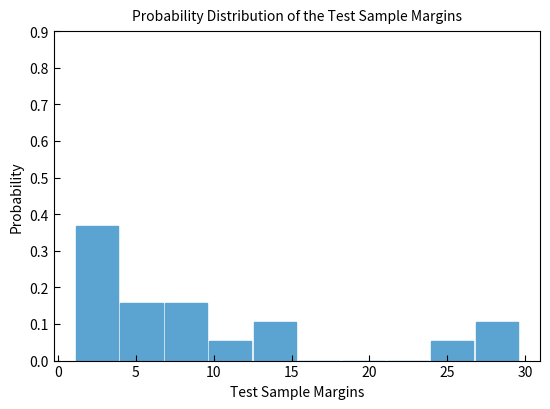

Reading left to right, transcribe this chart: for each bar, give the range it covers on the x-axis and its height. Neither the bar edges nor the heights are printed on the chart, so give them approximately, as read against the axes.

1.0 to 4.0: 0.37
4.0 to 7.0: 0.16
7.0 to 9.5: 0.16
9.5 to 12.5: 0.05
12.5 to 15.5: 0.11
15.5 to 18.0: 0
18.0 to 21.0: 0
21.0 to 24.0: 0
24.0 to 26.5: 0.05
26.5 to 29.5: 0.11